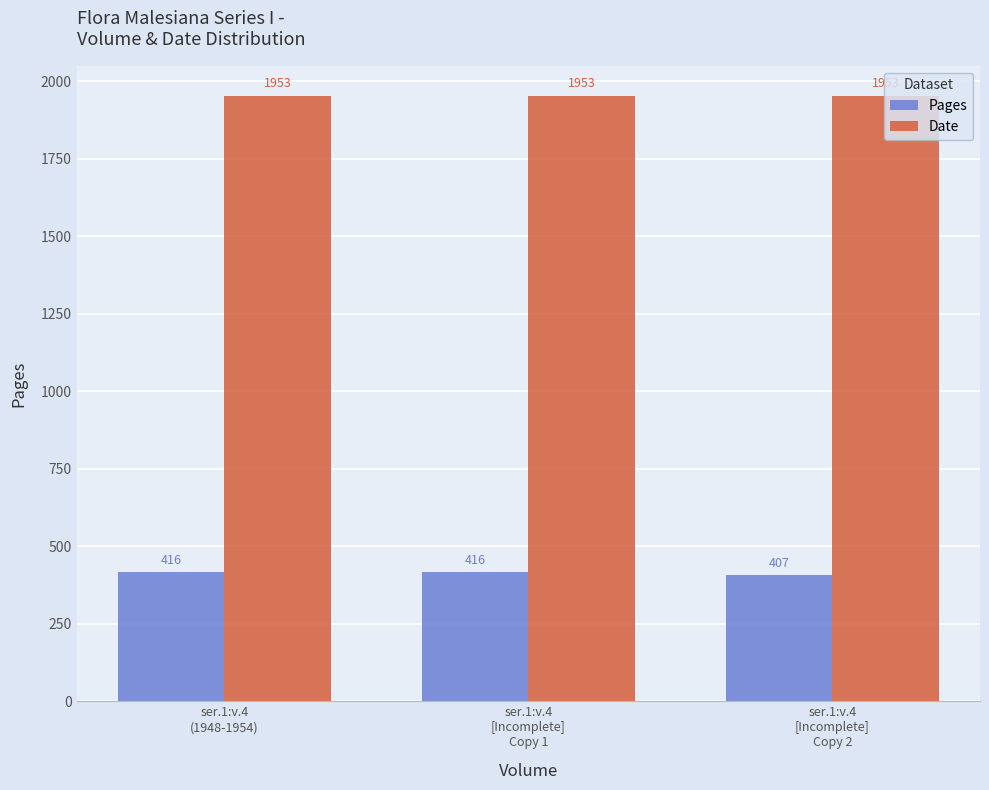

What is the value of the Date bar at the 3rd from the left?

1953